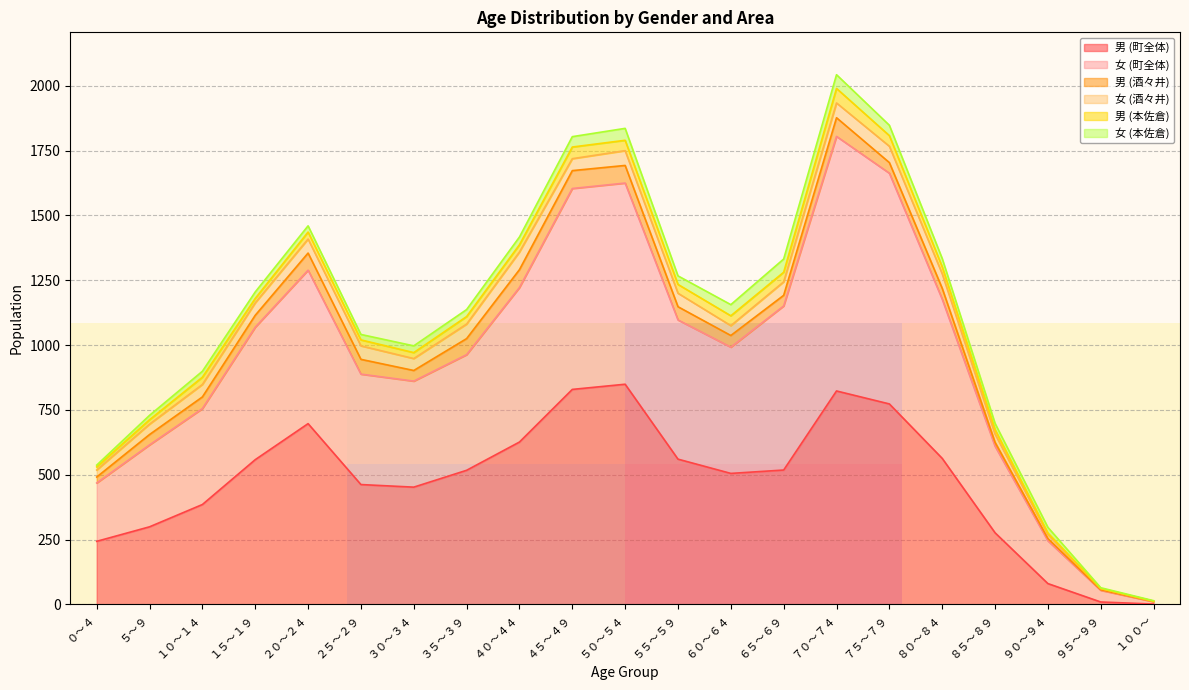

The 男 (町全体) series shows 505 at ６０～６４. True or false?

True